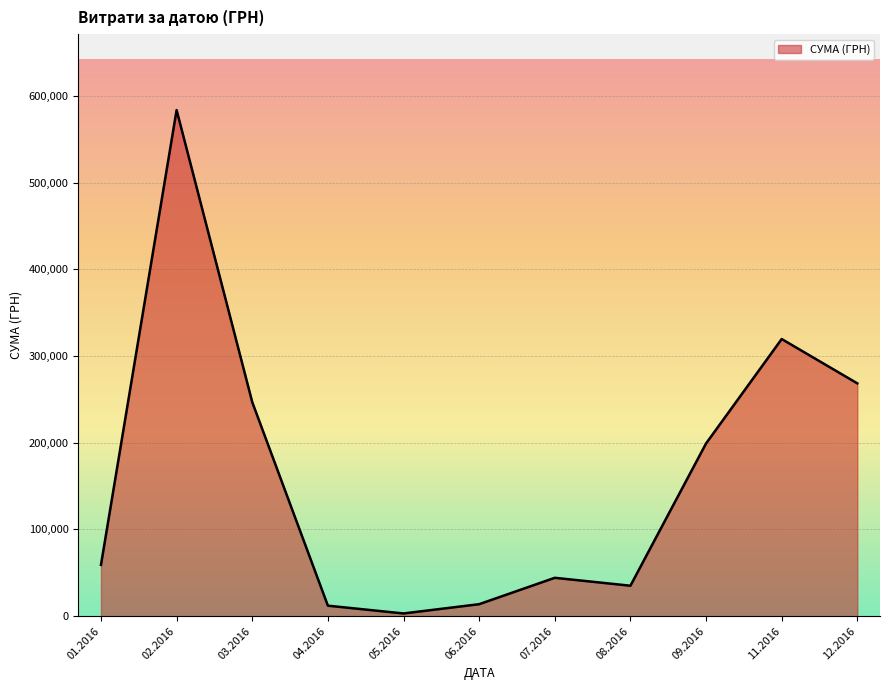

Which label corresponds to the smallest value in the chart?

05.2016